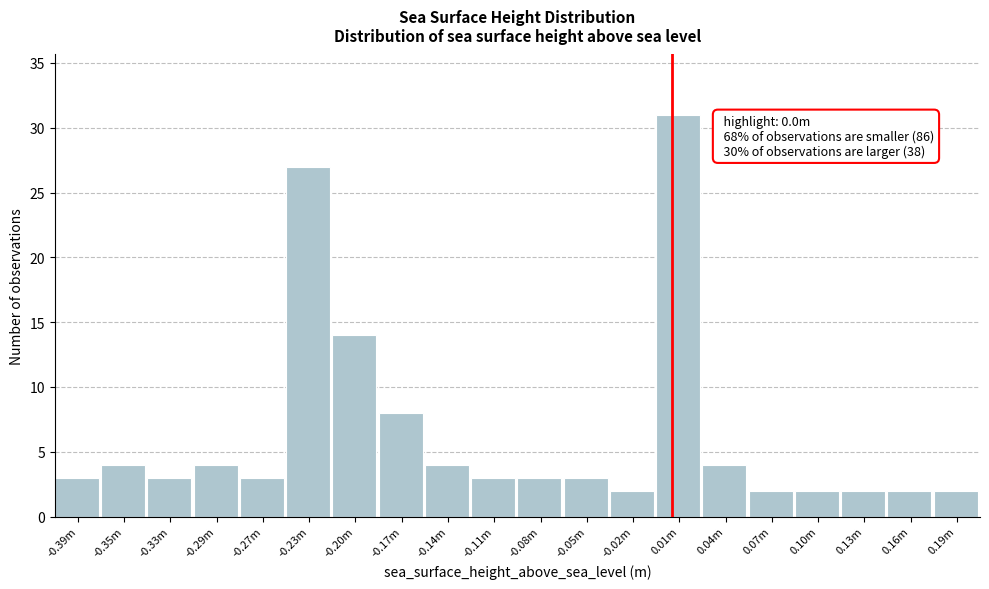

Reading left to right, transcribe all the data shown in this chart.

3	4	3	4	3	27	14	8	4	3	3	3	2	31	4	2	2	2	2	2